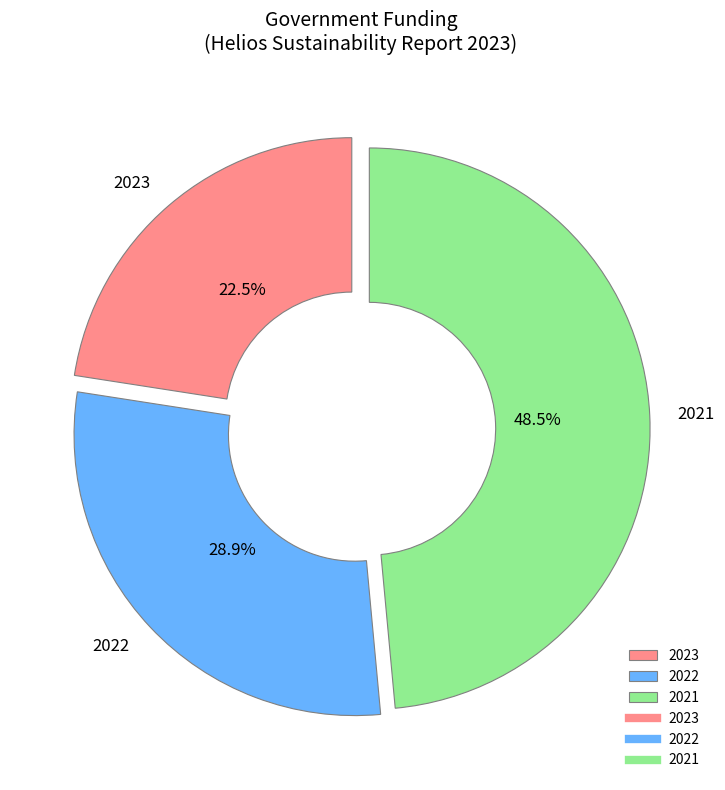

Between 2022 and 2023, which is larger?

2022